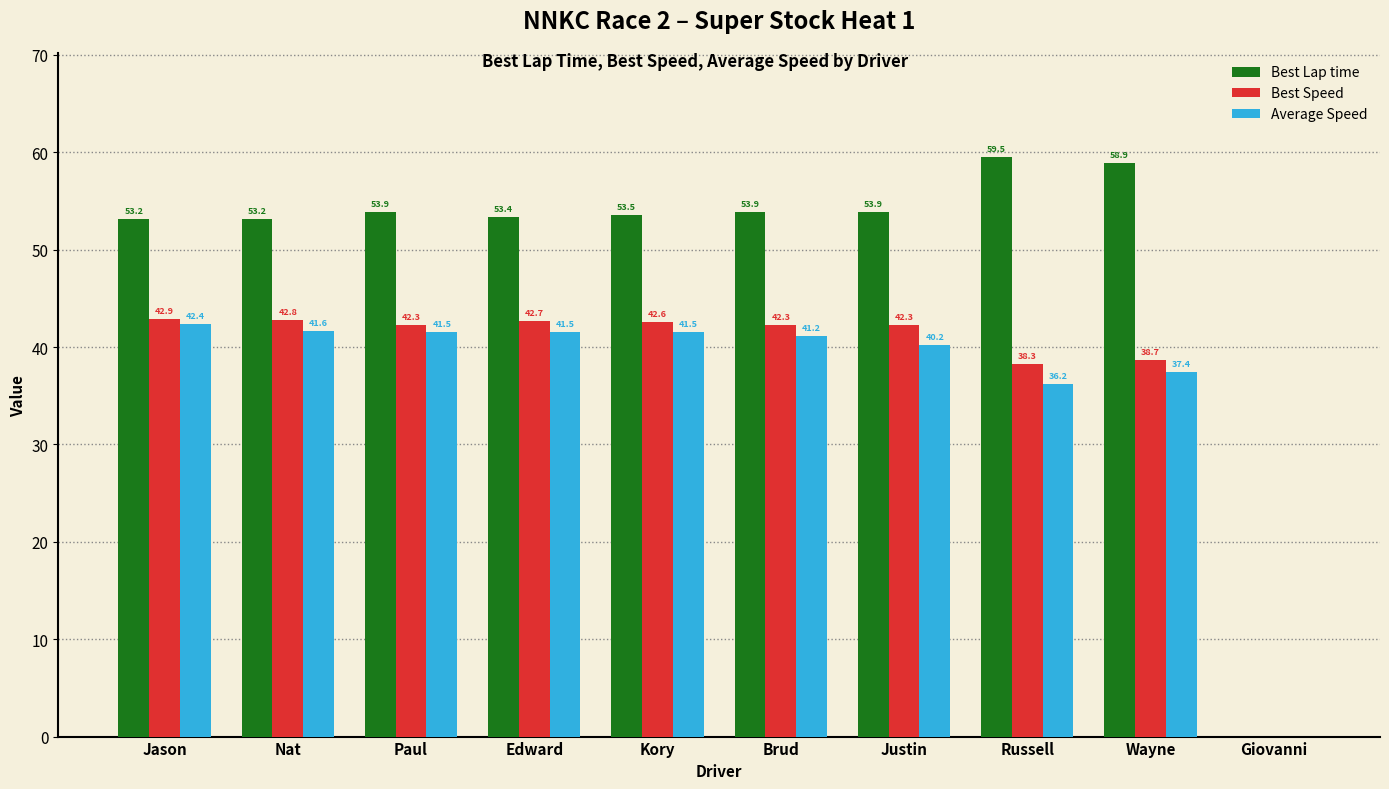

At which category is the sum across all series the highest?

Jason